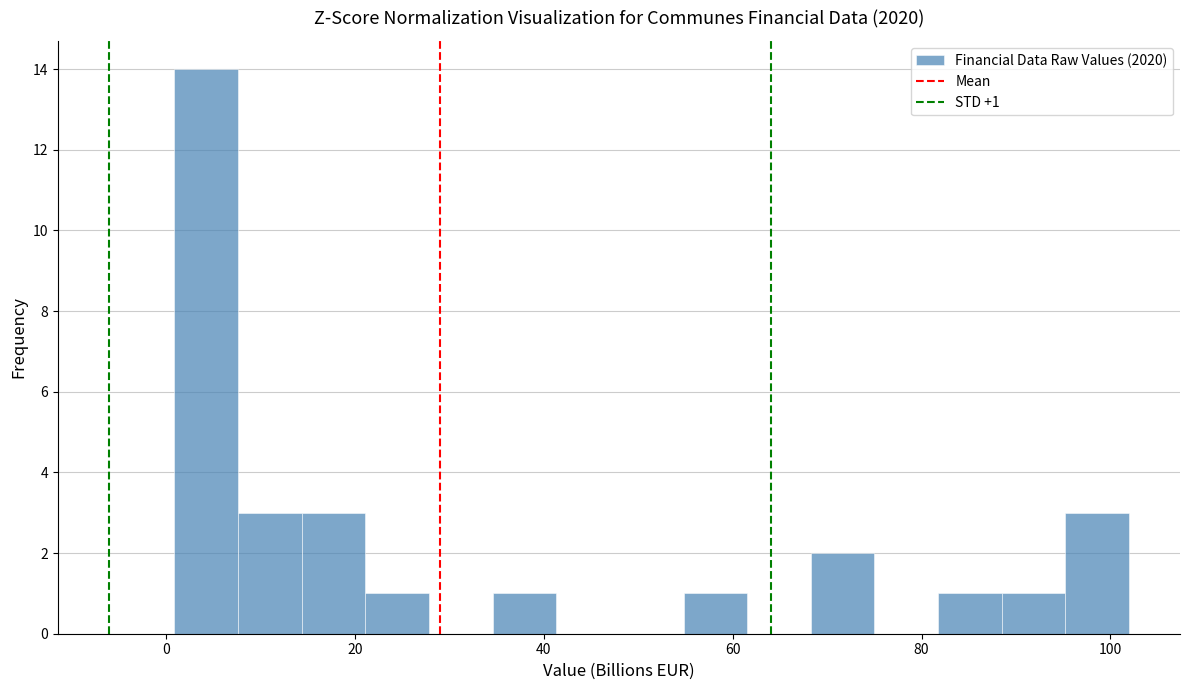

Read against the x-axis, roughly where is the centre of the tallest bar?

4